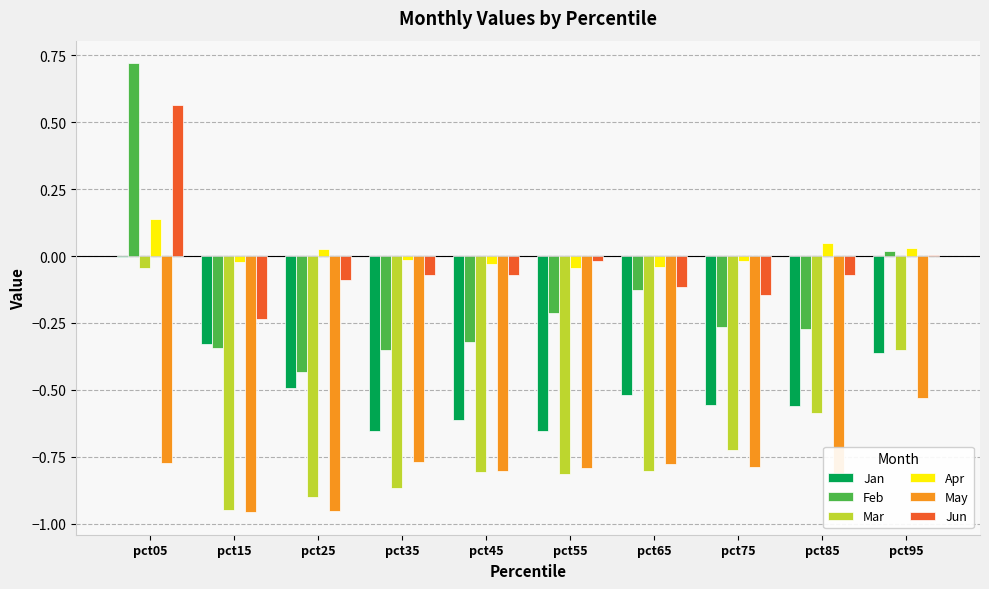

What is the total value across all series at pct55?

-2.5